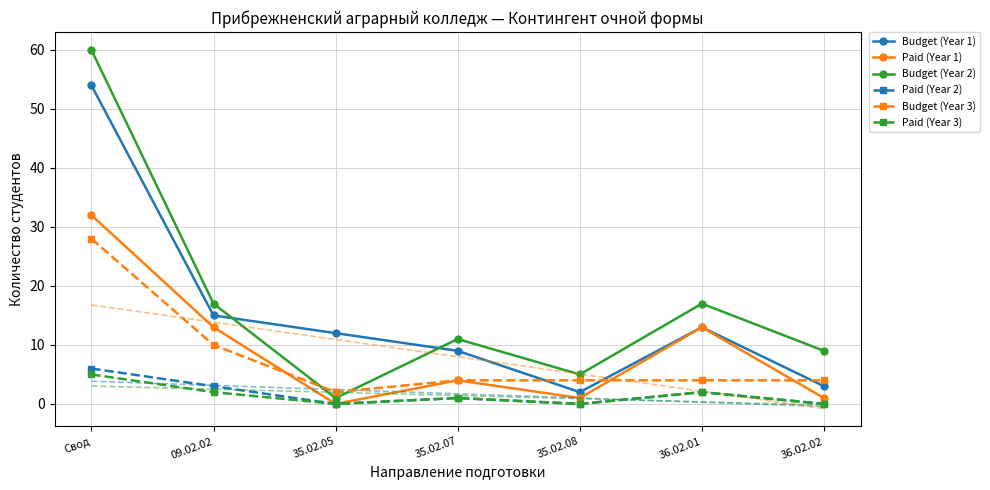

In Paid (Year 2), how many points are lower than both neighbors (excluding endpoints)?

2